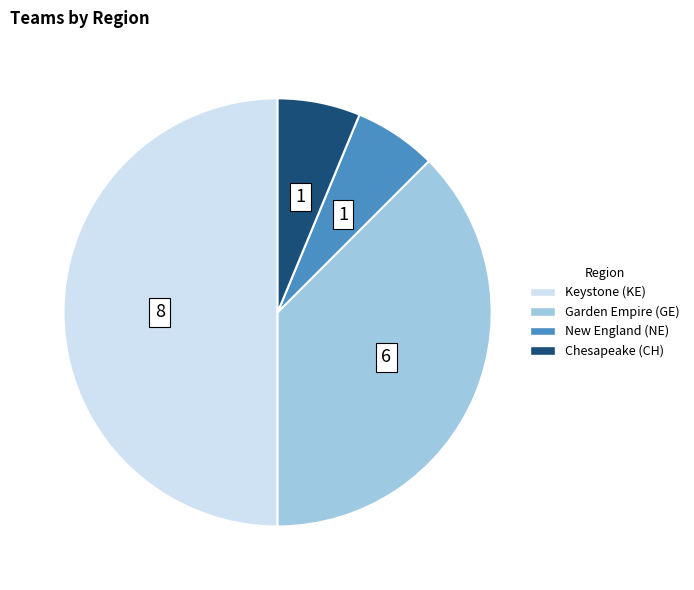

What is the largest slice in the pie chart?

Keystone (KE)